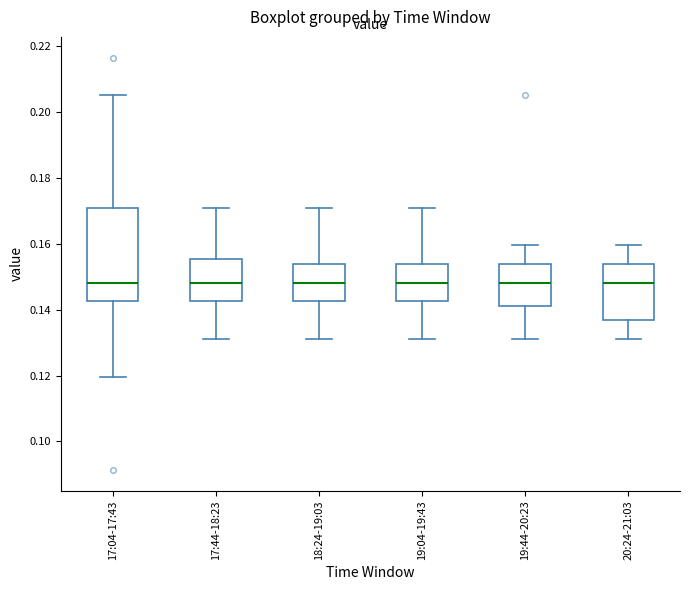

Comparing the boxes themselves (not the whiskers), which one is the tallest?

17:04-17:43